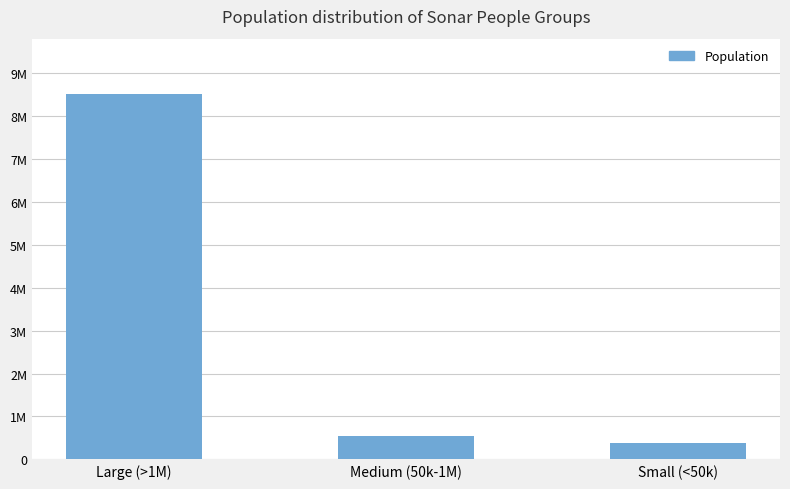

Are the bars horizontal?

No